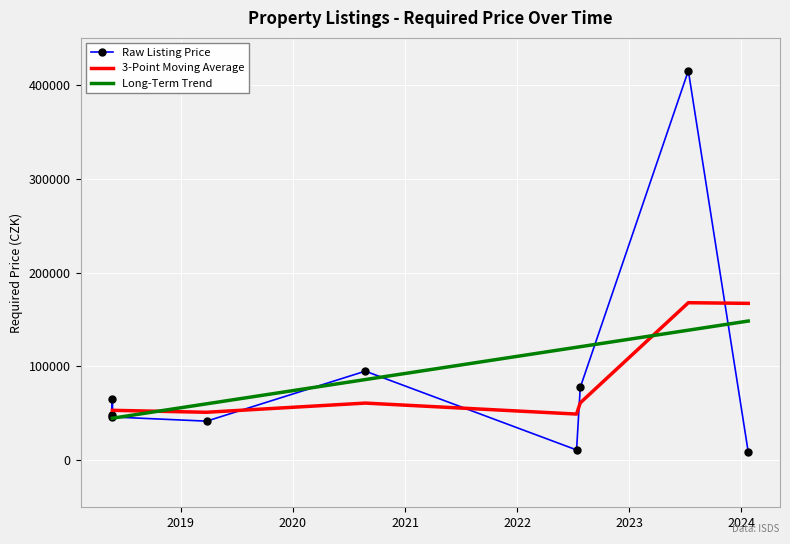

The value at 2023-07-12 is 684410. True or false?

False